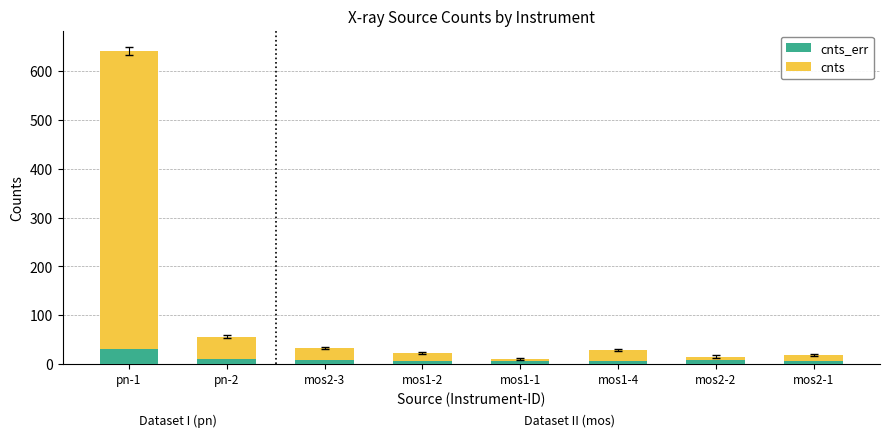

At which category is the sum across all series the highest?

pn-1